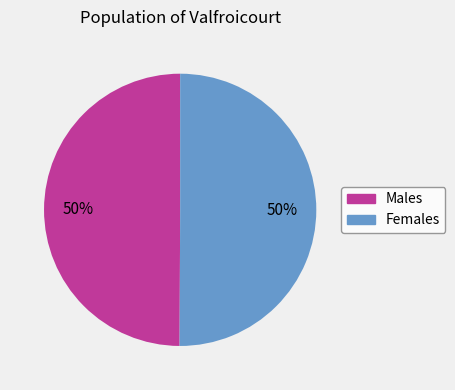

To the nearest percent, what is the average slice percentage?

50%